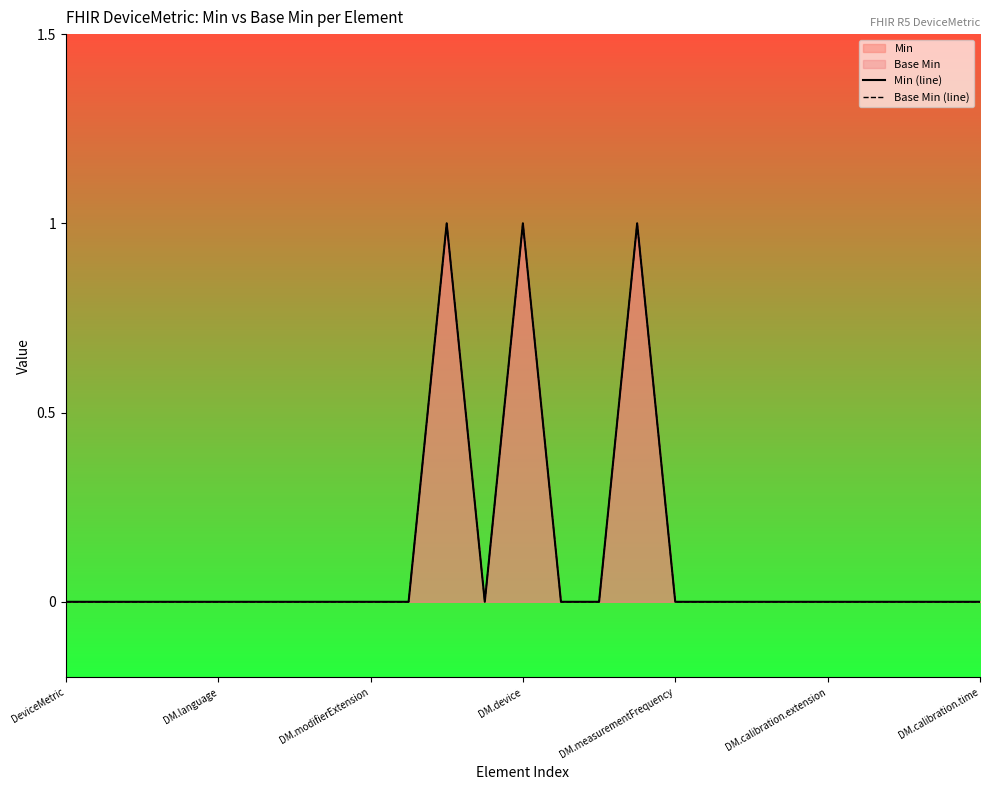

What is the label of the 8th point from the right?

17